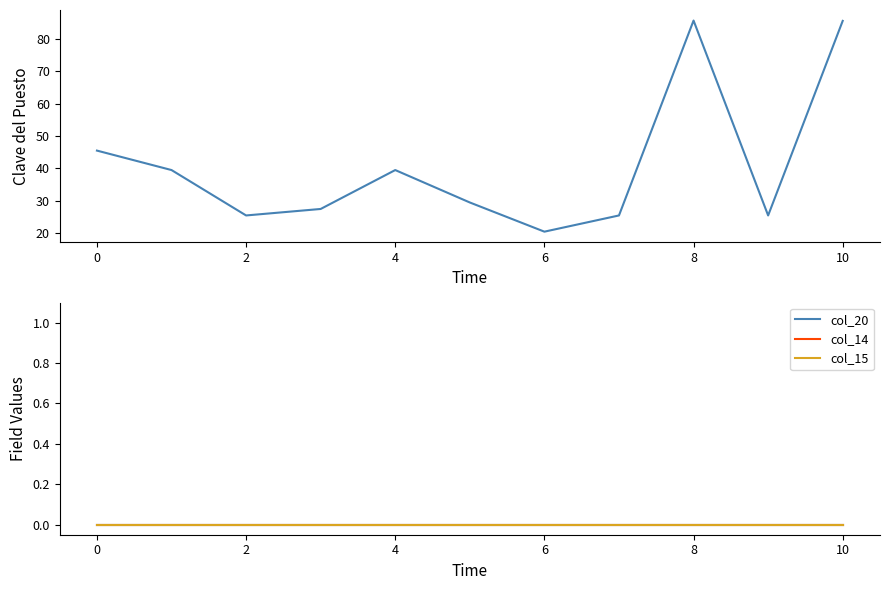

Reading left to right, extract all data points from this chart.

col_4: 45.5	39.5	25.5	27.5	39.5	29.5	20.5	25.5	85.6	25.5	85.5
col_20: 0.0	0.0	0.0	0.0	0.0	0.0	0.0	0.0	0.0	0.0	0.0
col_14: 0.0	0.0	0.0	0.0	0.0	0.0	0.0	0.0	0.0	0.0	0.0
col_15: 0.0	0.0	0.0	0.0	0.0	0.0	0.0	0.0	0.0	0.0	0.0